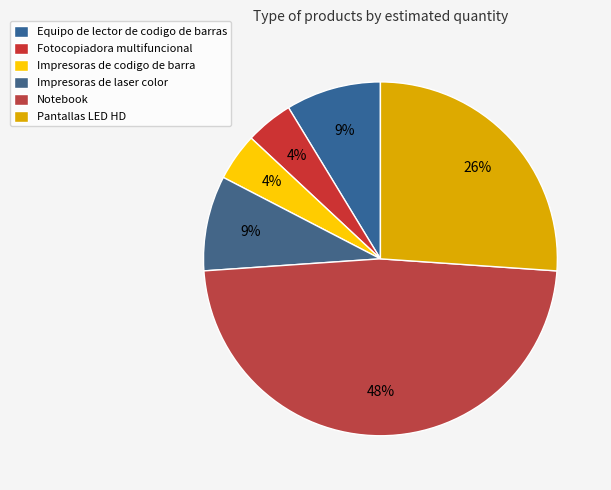

To the nearest percent, what is the average slice percentage?

17%